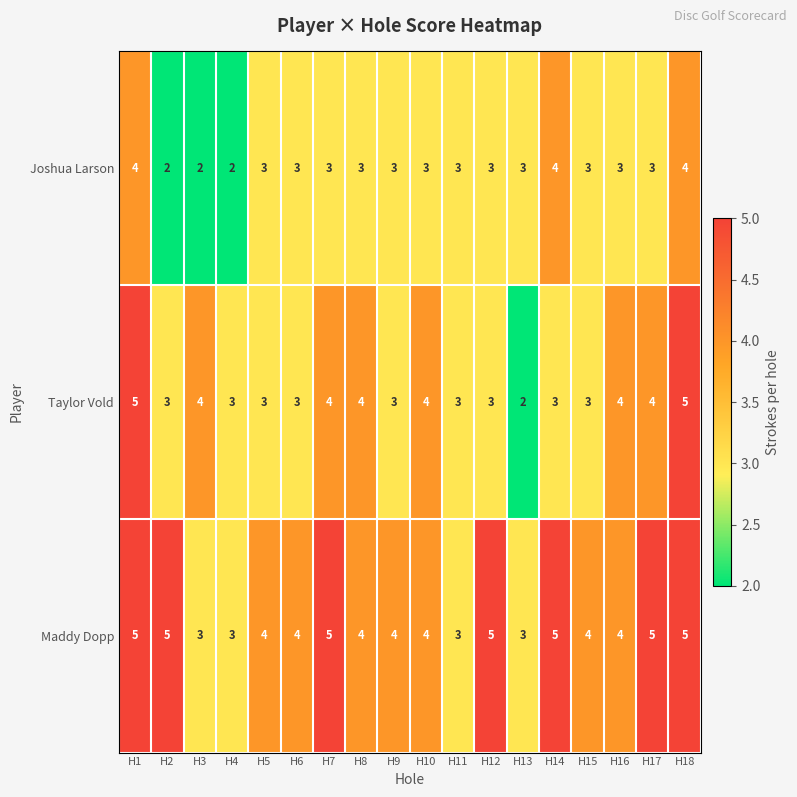

True or false: Maddy Dopp has a value of 5 at H11.

False